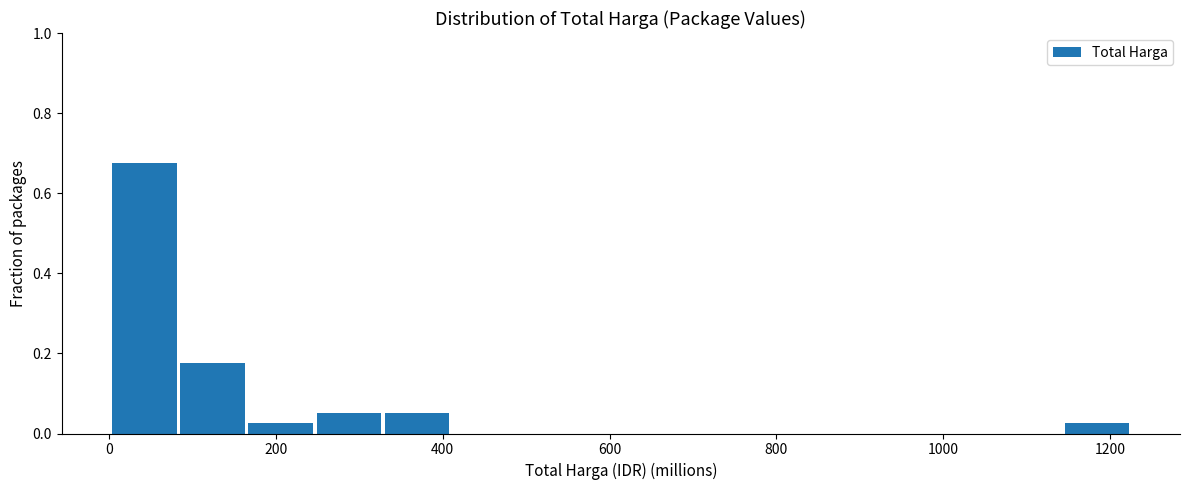

Reading left to right, transcribe this chart: for each bar, give the range it covers on the x-axis and its height. Neither the bar edges nor the heights are printed on the chart, so give them approximately, as read against the axes.

0 to 80: 0.68
80 to 160: 0.18
160 to 240: 0.02
240 to 320: 0.06
320 to 400: 0.06
400 to 500: 0
500 to 580: 0
580 to 660: 0
660 to 740: 0
740 to 820: 0
820 to 900: 0
900 to 980: 0
980 to 1060: 0
1060 to 1140: 0
1140 to 1220: 0.02